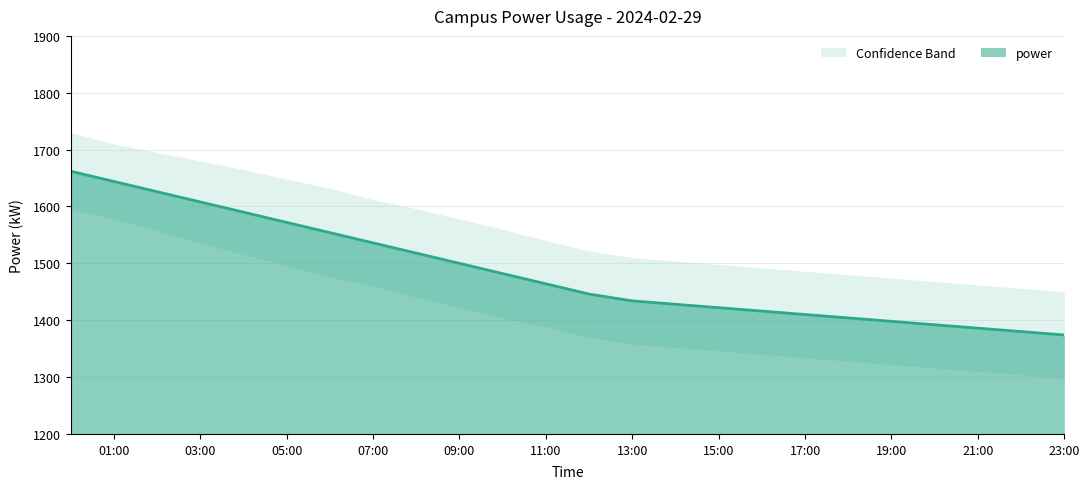

True or false: power_lower and power cross at least once.

False